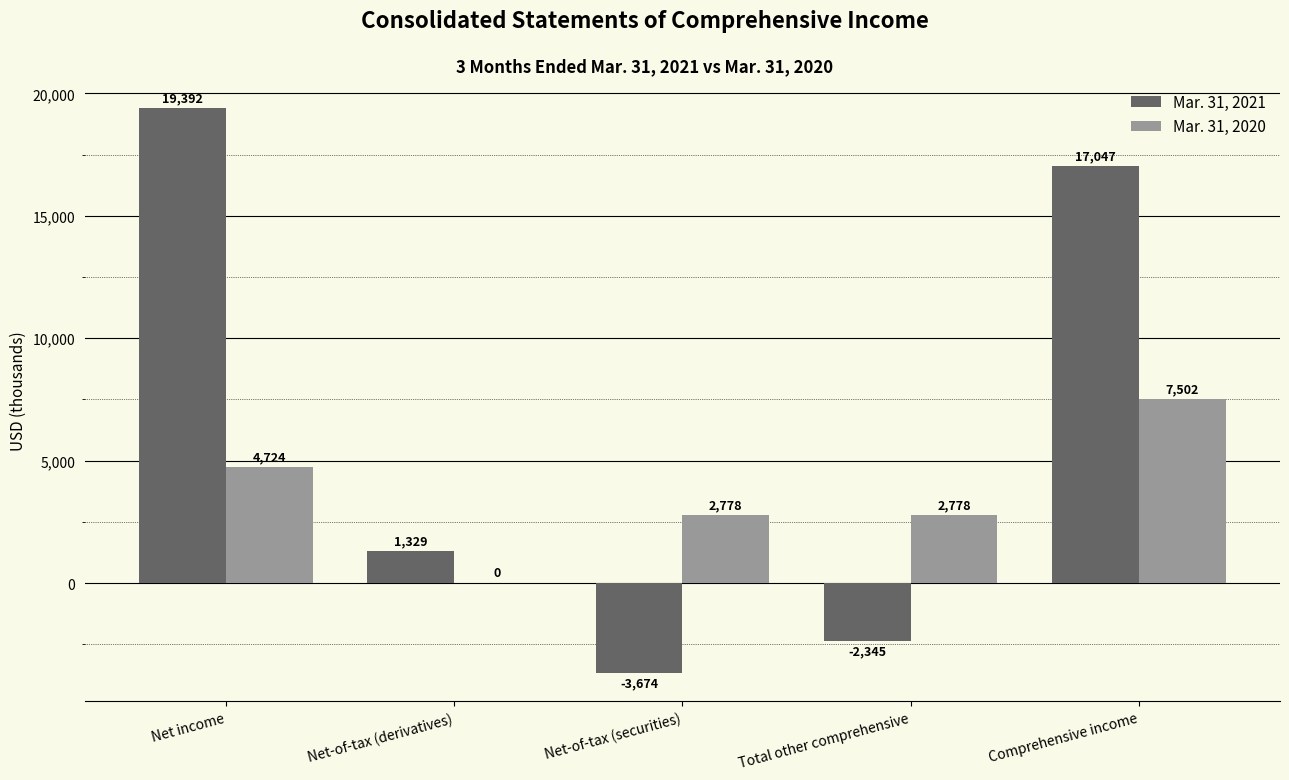

Which category has the highest value across all series?

Net income